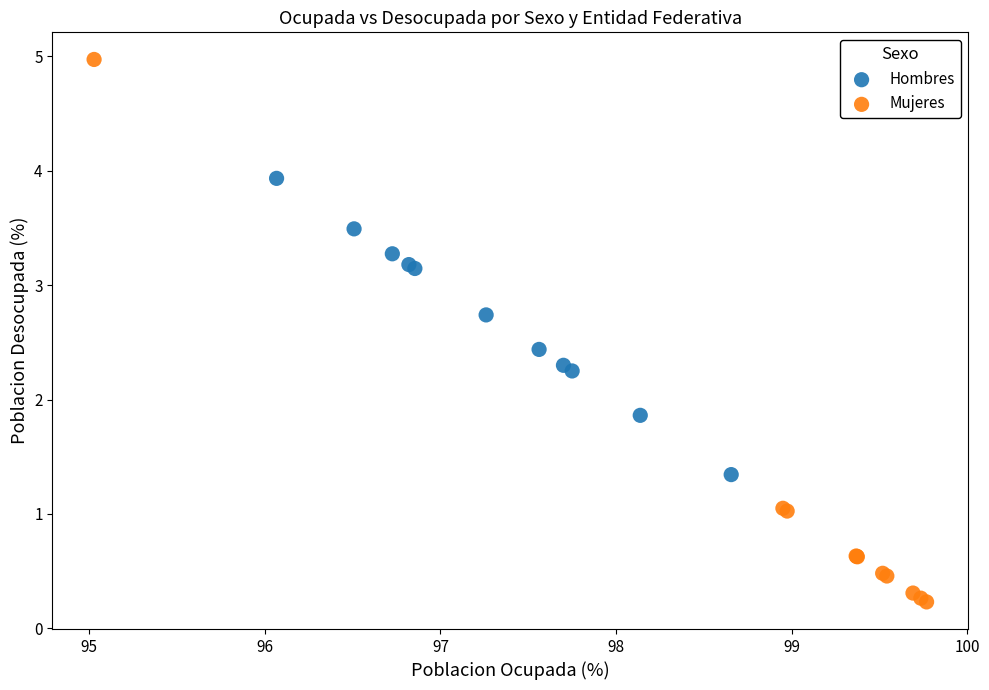

Which series reaches the maximum Y coordinate?

Mujeres